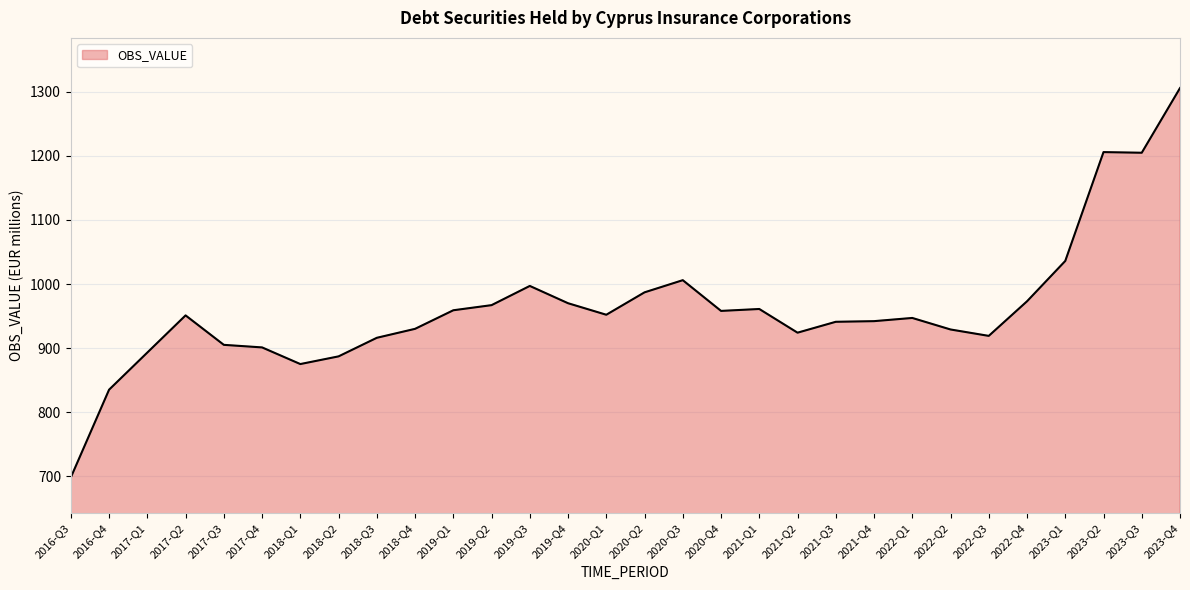

What value does the data have at 2019-Q3, to the nearest 50?

1000